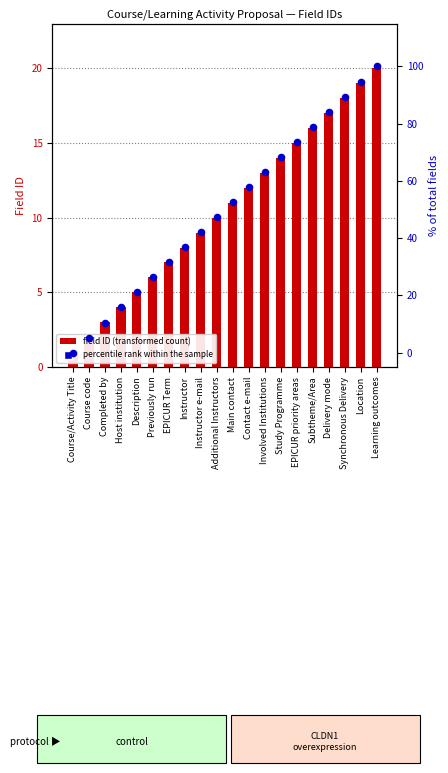

Which series reaches the minimum Y coordinate?

percentile rank within the sample